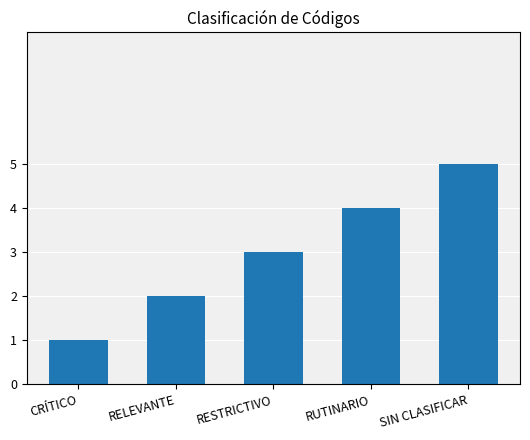

Reading left to right, extract all data points from this chart.

1	2	3	4	5